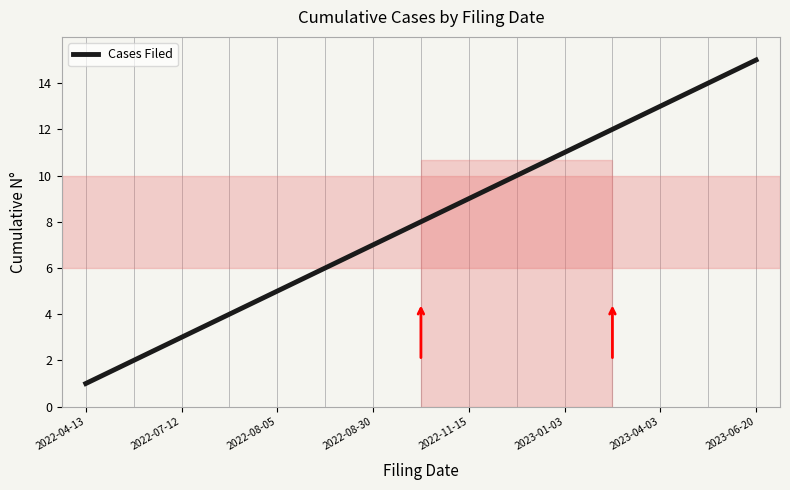

What is the maximum value shown in the chart?

15.0